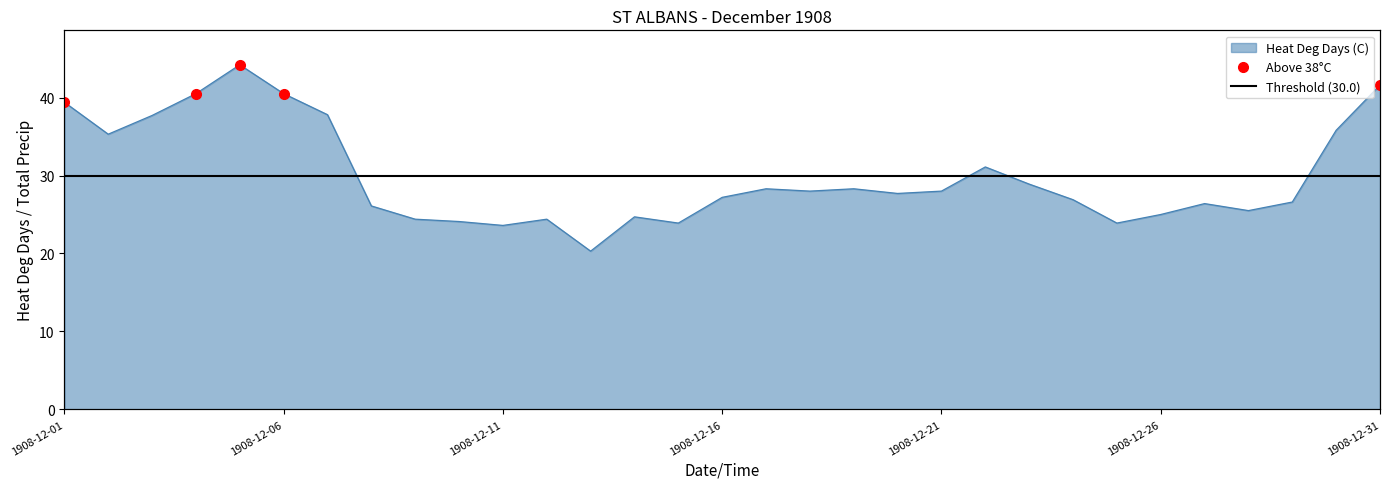

Which category has the lowest value in the Heat Deg Days (C) series?

1908-12-13